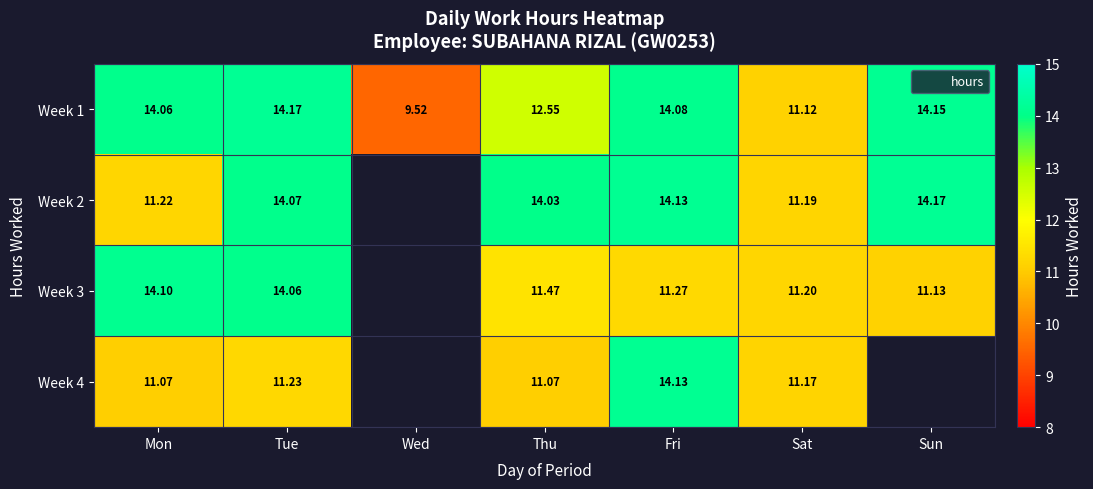

Rank the series at Fri from lowest to highest value.

Week 3, Week 1, Week 2, Week 4